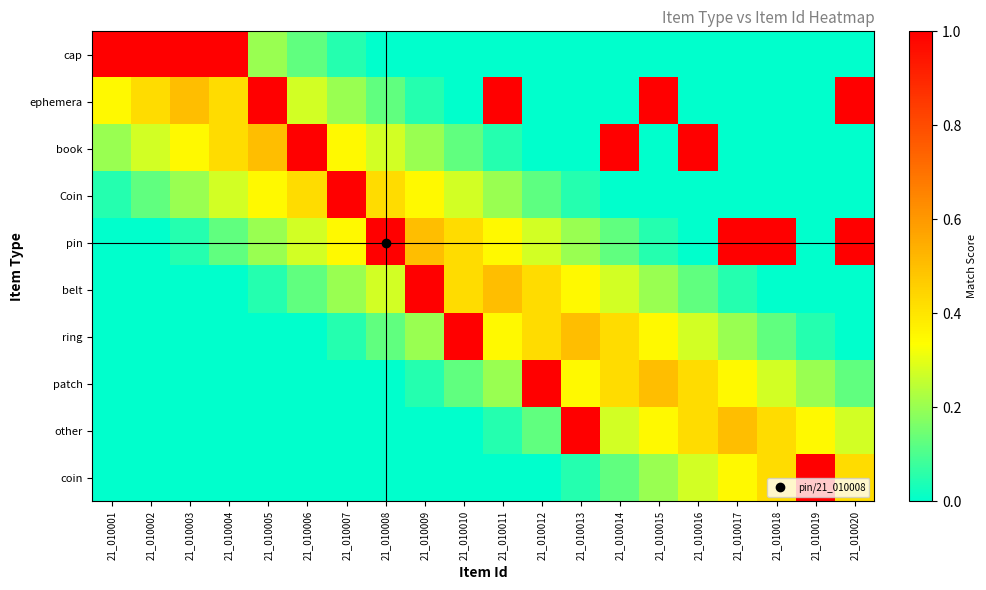

At which category is the sum across all series the highest?

21_010020